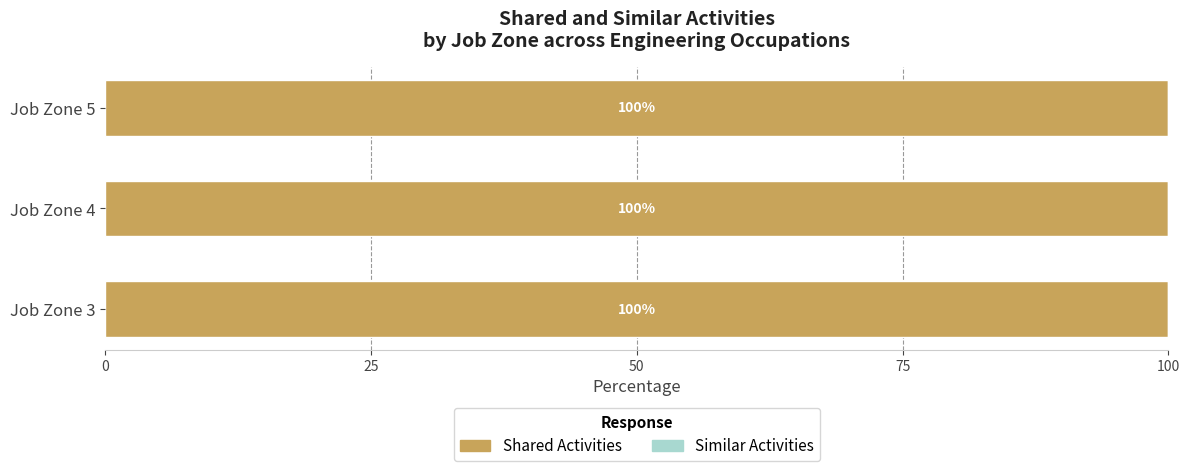

List the series in order of their peak value, lowest first.

Similar Activities, Shared Activities